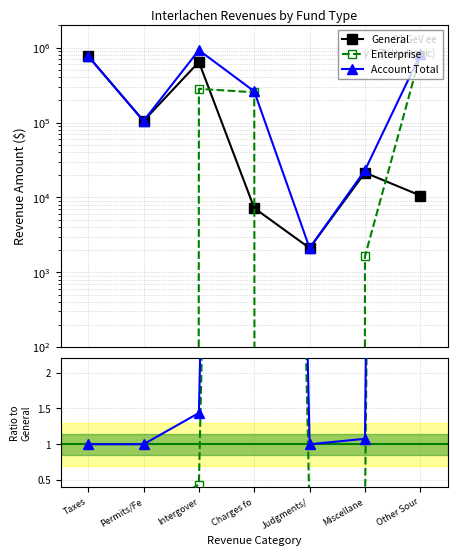

What is the label of the 5th point from the left?

Judgments/